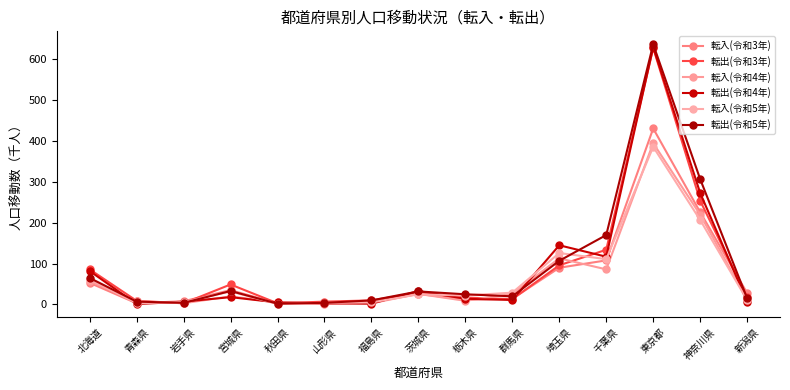

How many data points in 転出(令和5年) are less than 25?

7